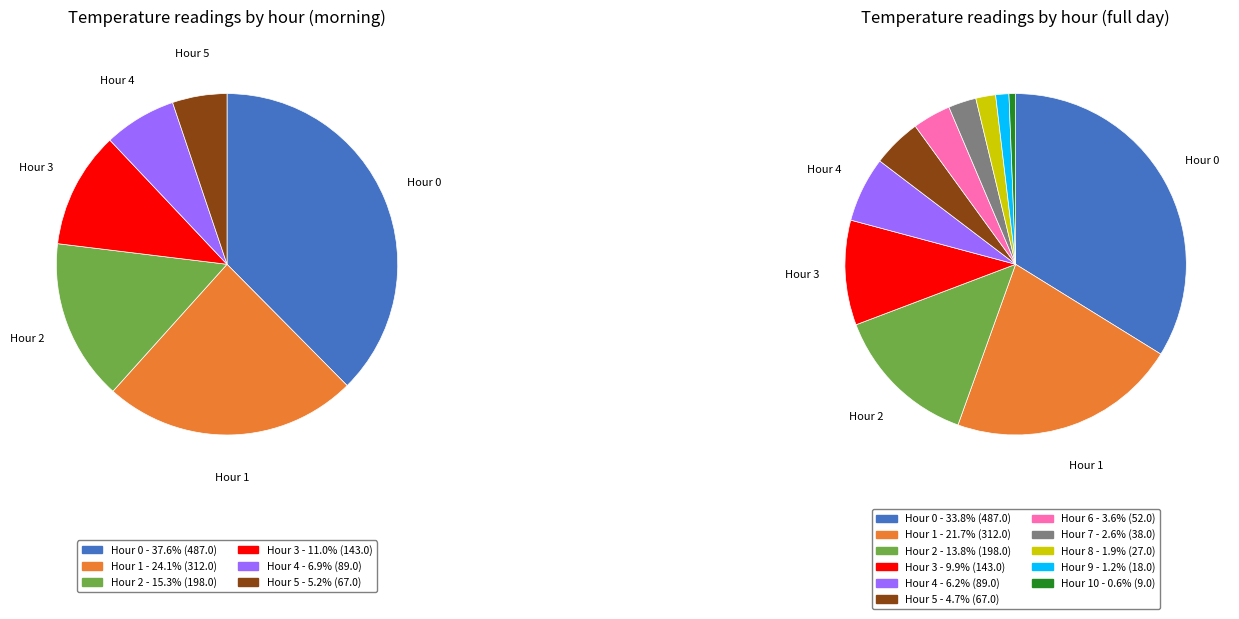

How many slices are in this pie chart?

11